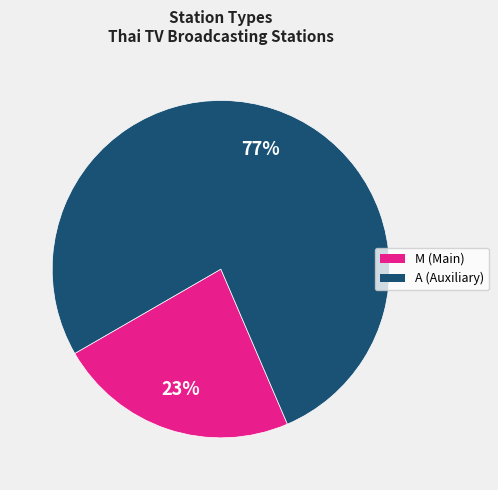

The M slice represents 17% of the pie. True or false?

False